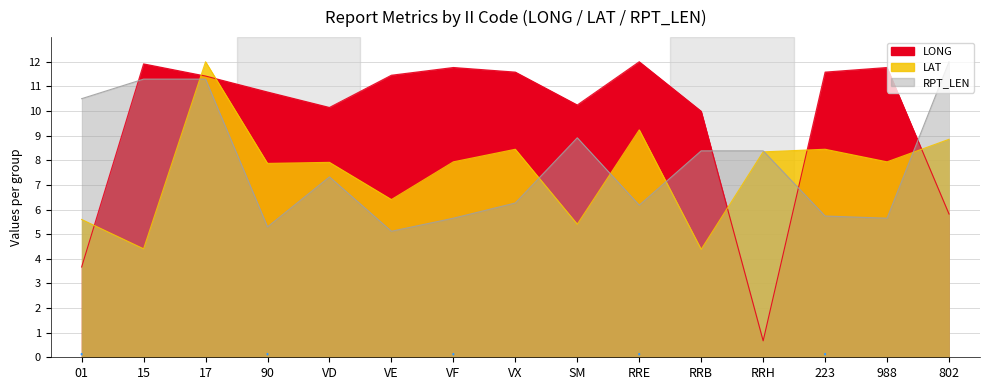

Does the chart display data point markers on the line(s)?

No